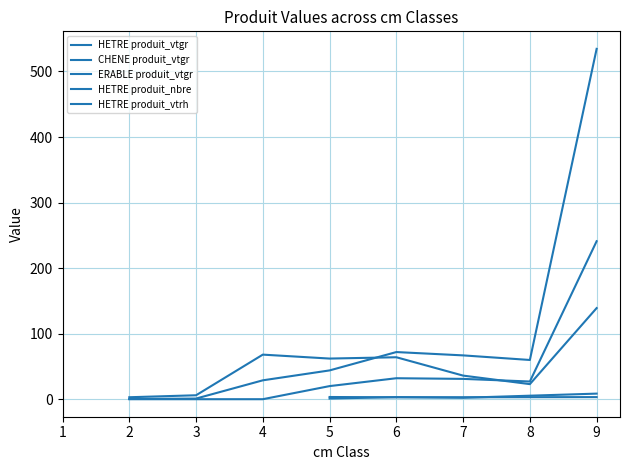

At 3, list the series in order from smallest to largest.

produit_vtrh, produit_vtgr, produit_nbre